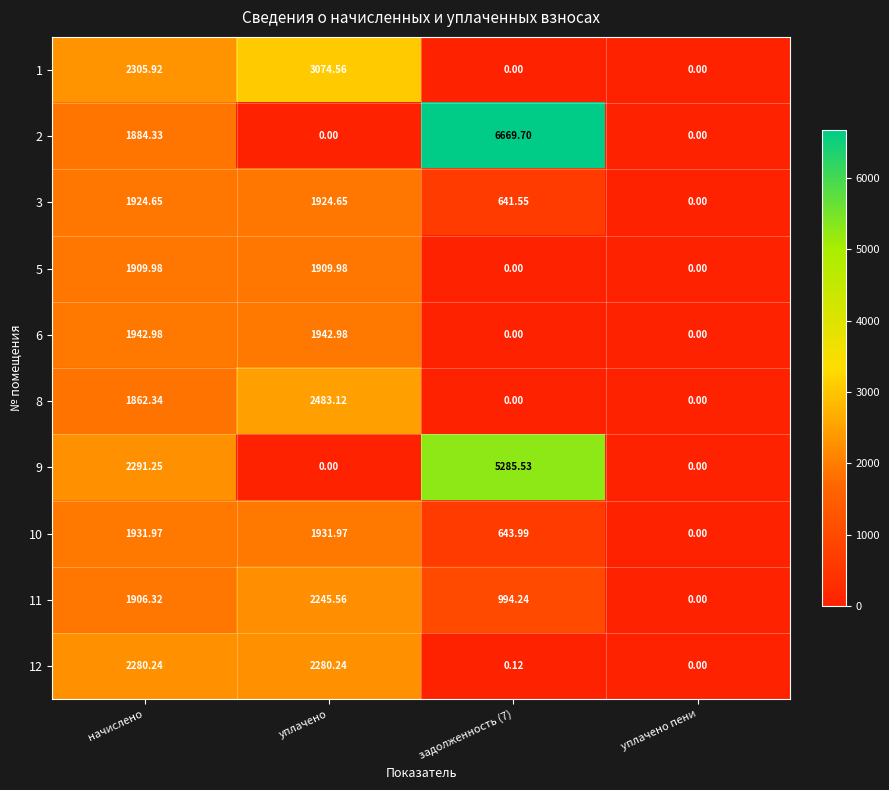

Where does the 12 series first go above 2280?

начислено